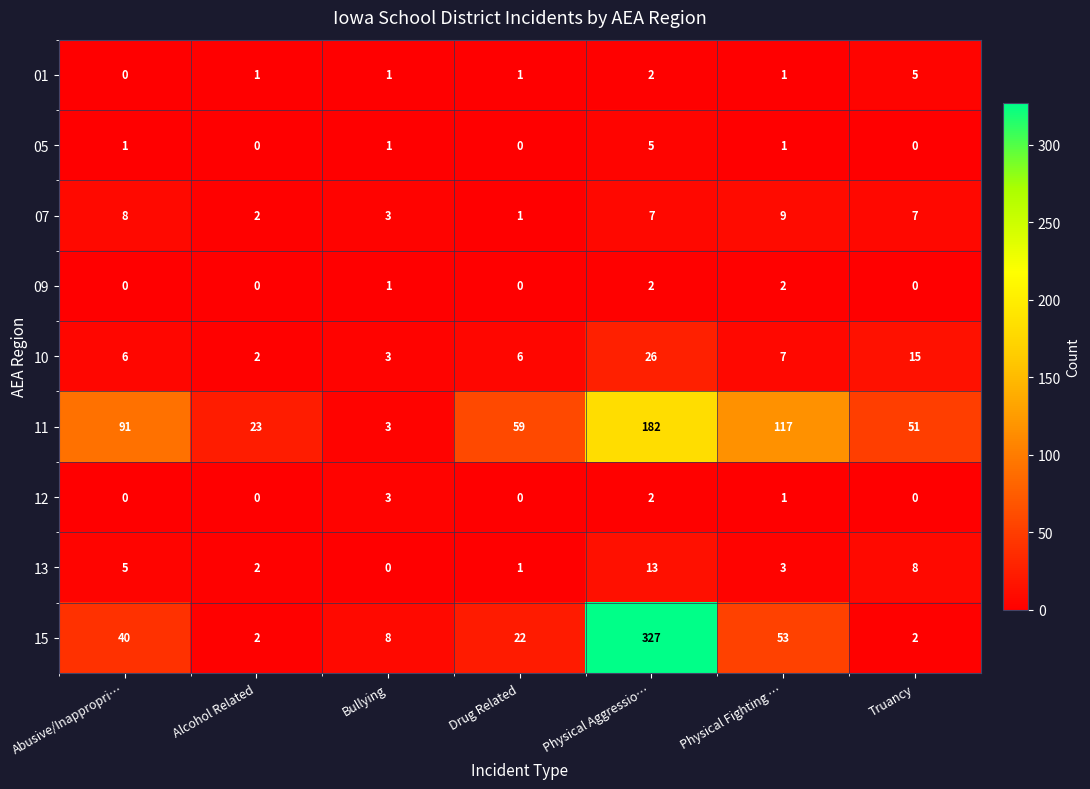

What is the average value of the 11 series?

75